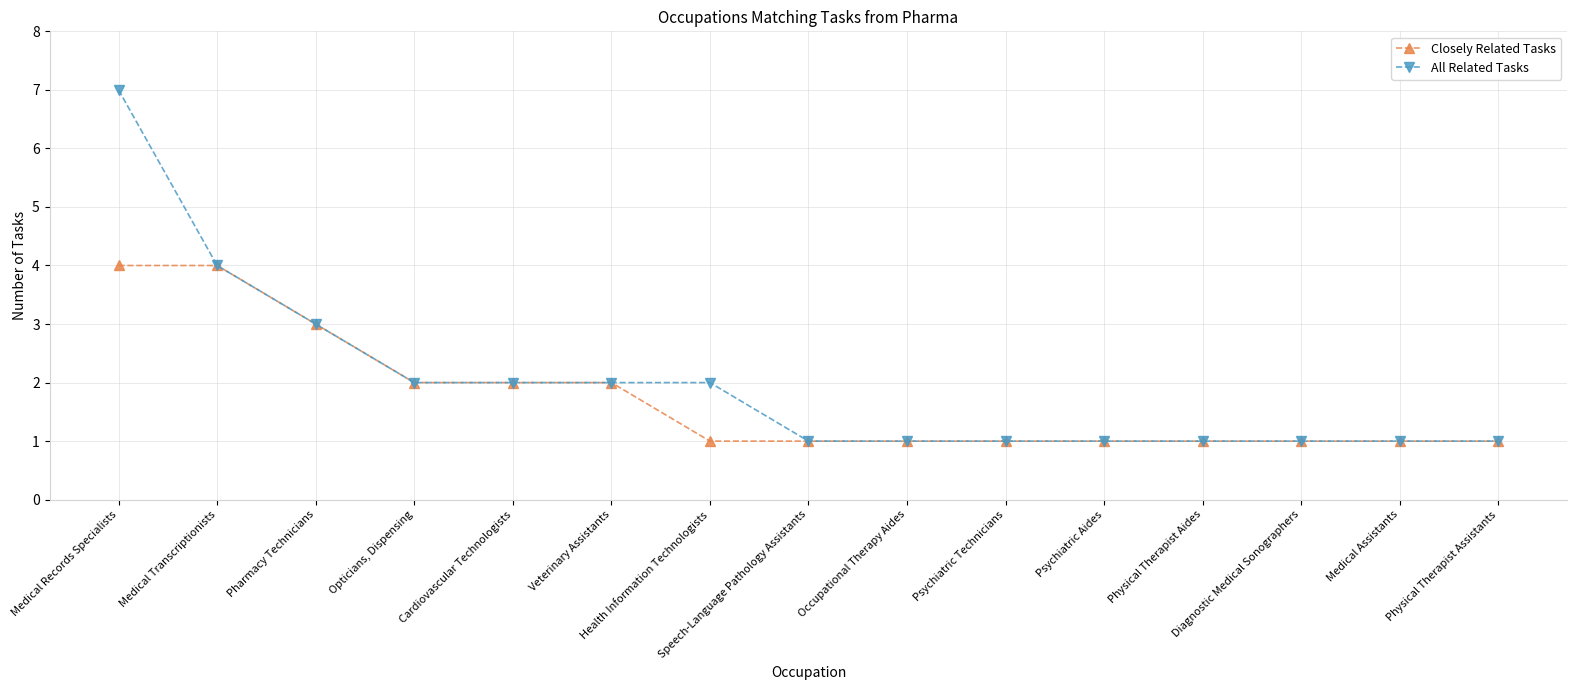

What is the difference between the maximum and second lowest values in the All Related Tasks series?

6